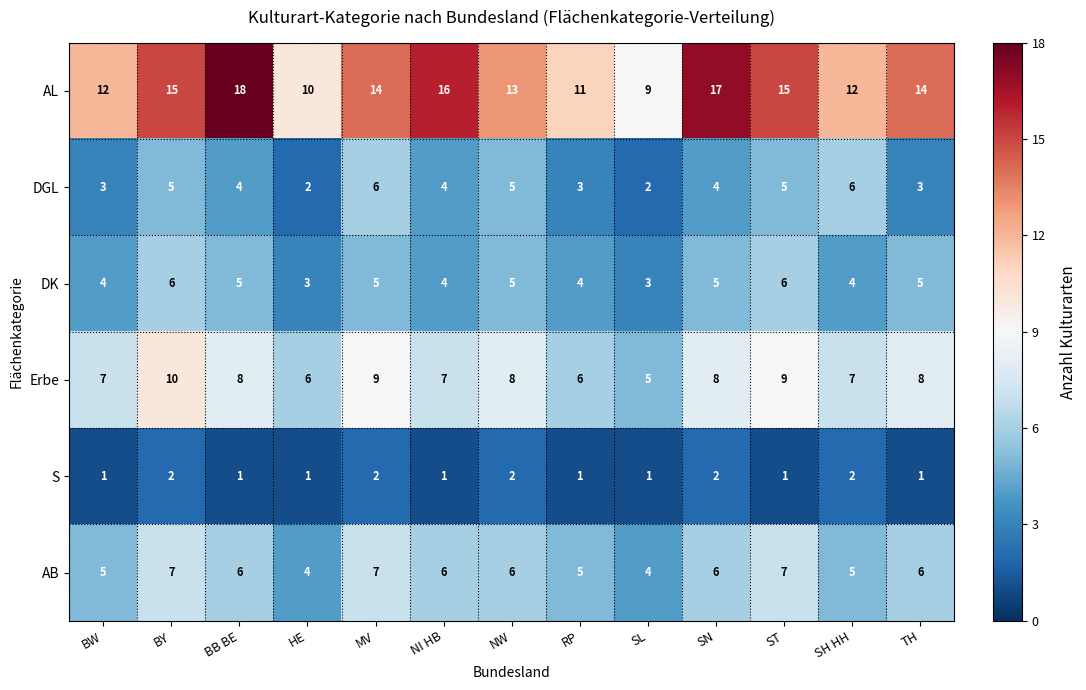

What is the total value across all series at BY?

45